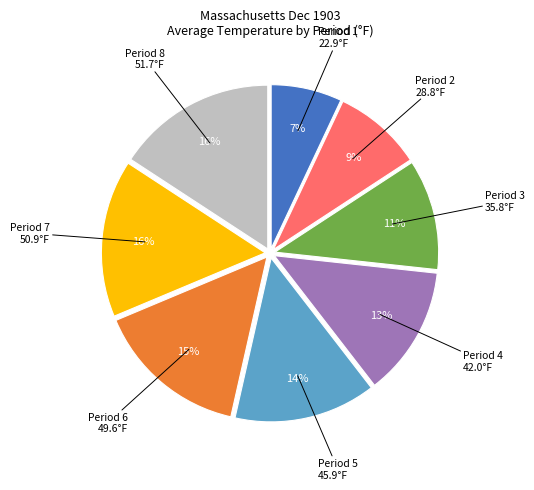

Count the number of slices in the pie.

8